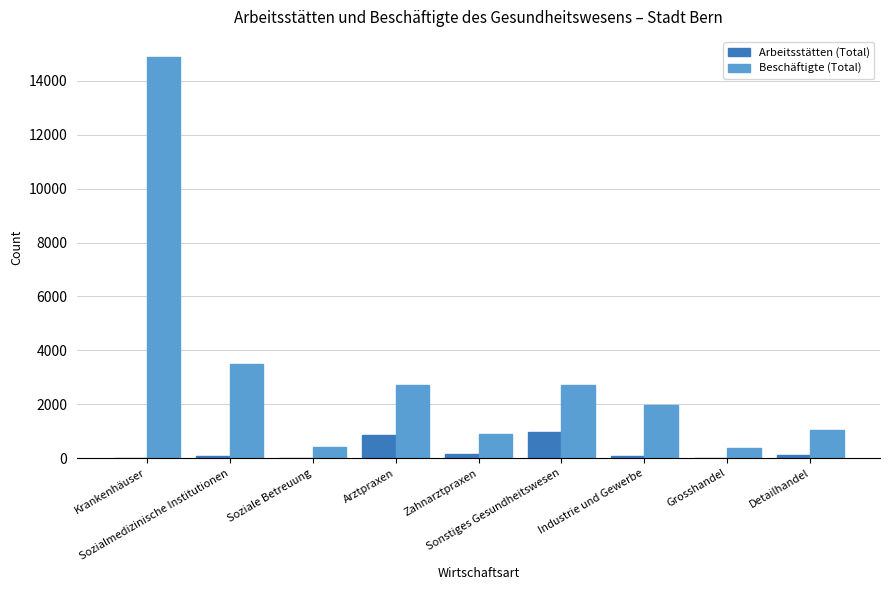

At which category is the sum across all series the highest?

Krankenhäuser